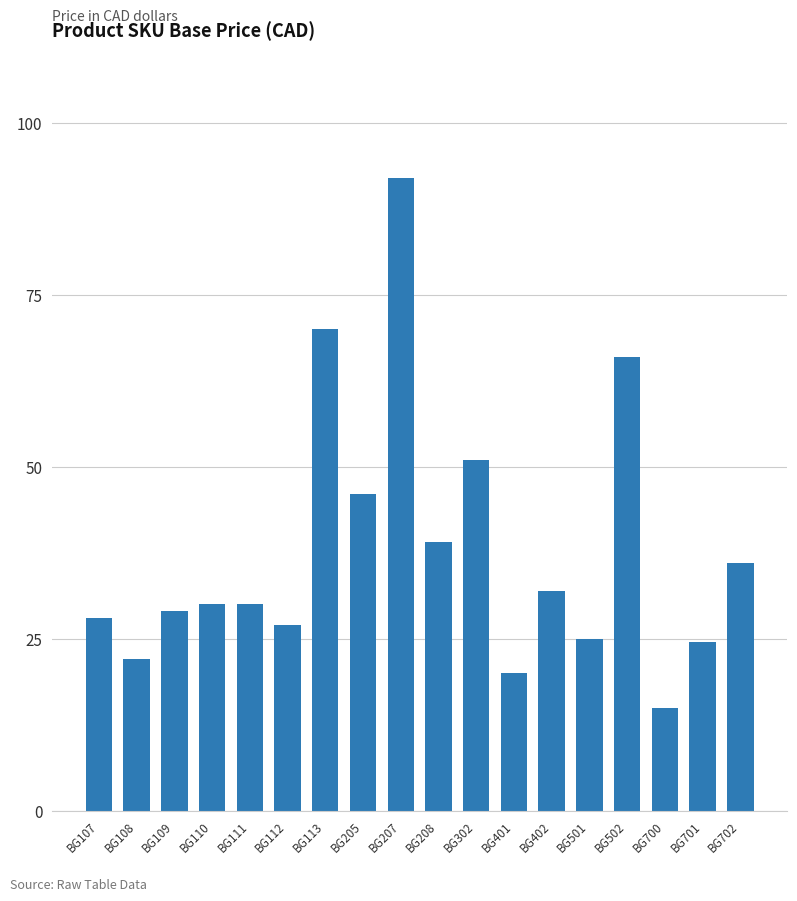

What is the difference between the values at BG108 and BG302?

29.0